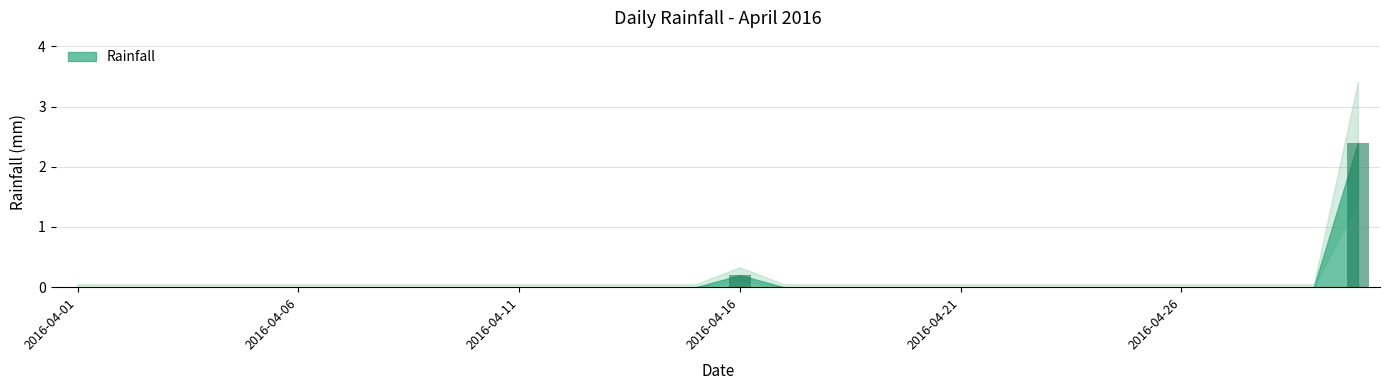

What is the maximum value shown in the chart?

2.4